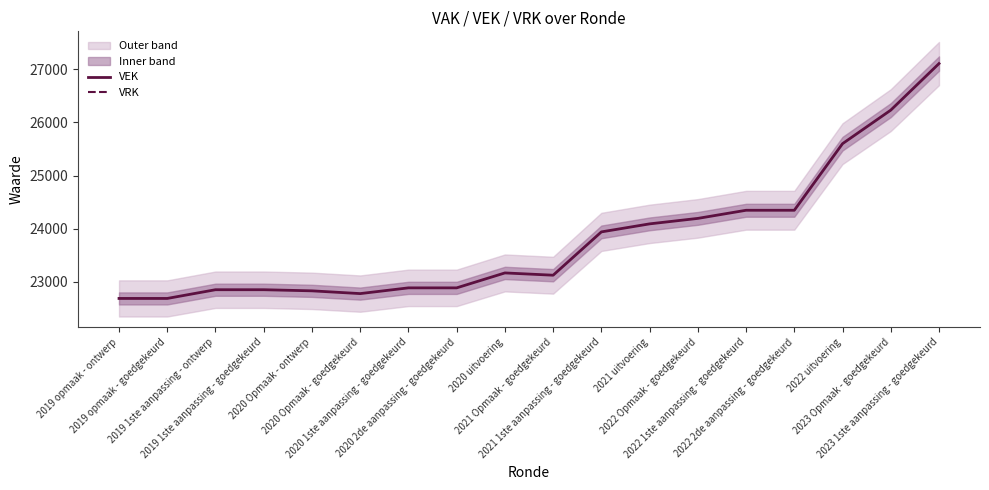

What is the label of the 7th point from the left?

2020 1ste aanpassing - goedgekeurd